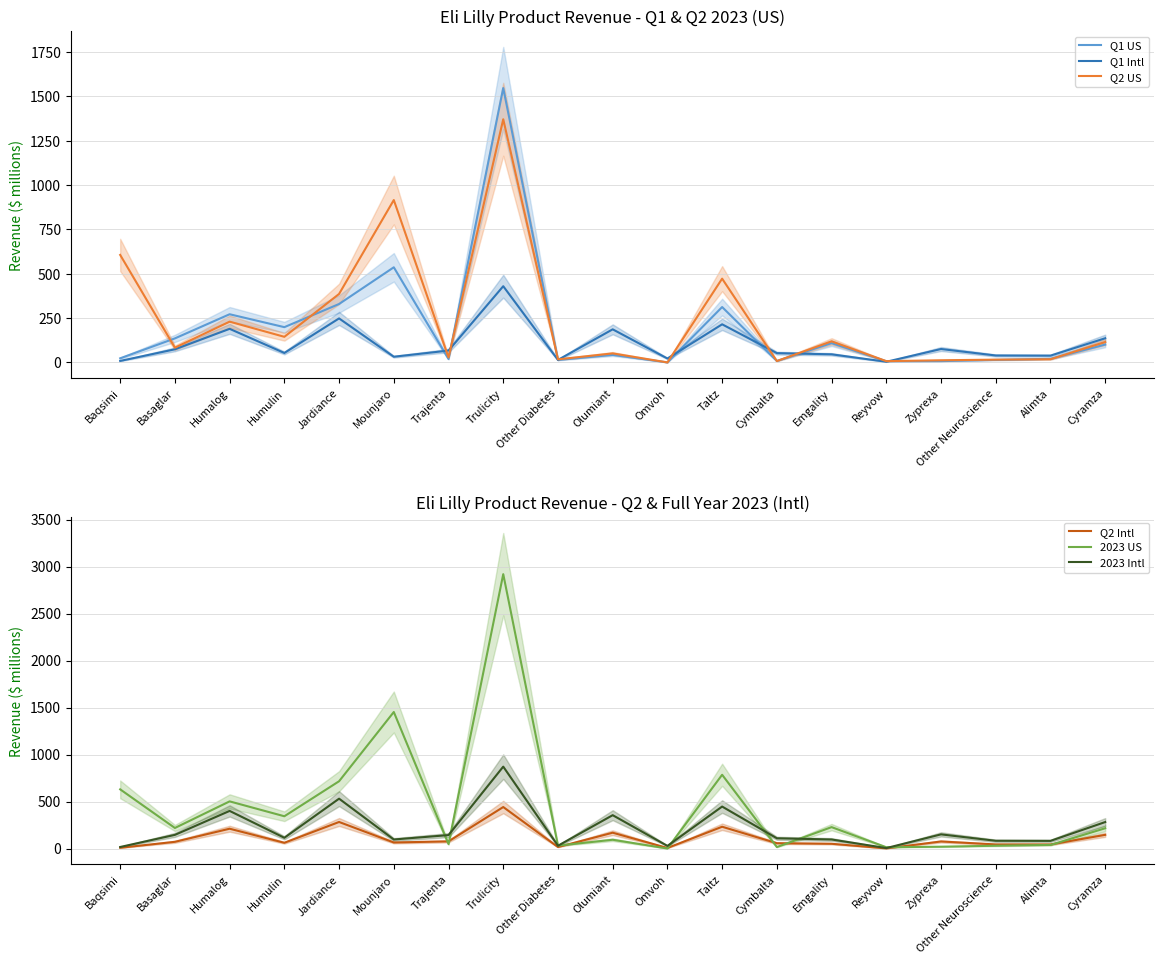

Rank the categories by Q2 US value from lowest to highest.

Omvoh, Reyvow, Cymbalta, Zyprexa, Other Neuroscience, Other Diabetes, Alimta, Trajenta, Olumiant, Basaglar, Cyramza, Emgality, Humulin, Humalog, Jardiance, Taltz, Baqsimi, Mounjaro, Trulicity